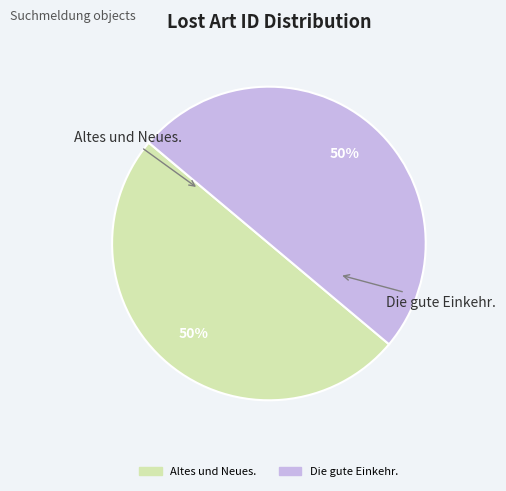

True or false: Die gute Einkehr. accounts for 50% of the total.

True